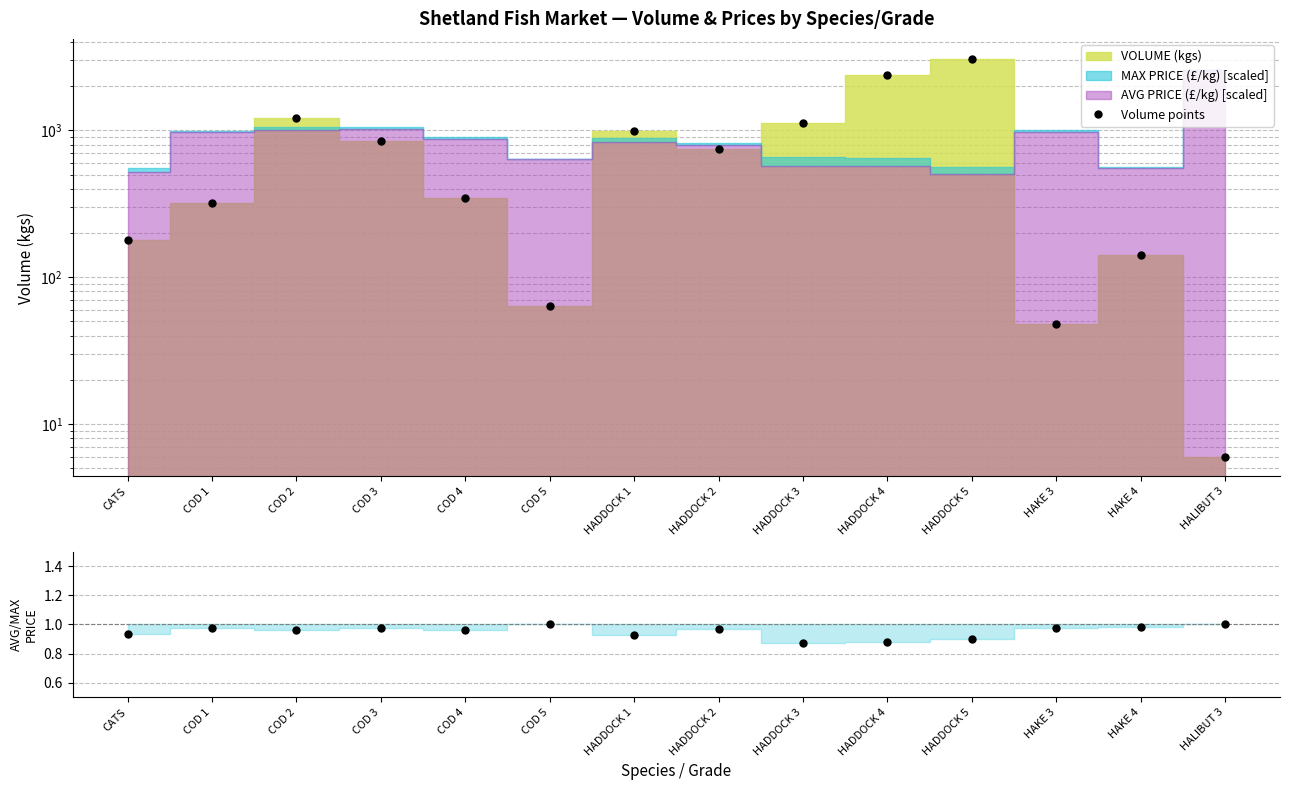

Reading right to left, list all the values displayed in this chart.

Volume points: HALIBUT 3=6.0	HAKE 4=141.0	HAKE 3=48.0	HADDOCK 5=3079.0	HADDOCK 4=2375.0	HADDOCK 3=1127.0	HADDOCK 2=744.0	HADDOCK 1=997.0	COD 5=64.0	COD 4=346.0	COD 3=852.0	COD 2=1215.0	COD 1=320.0	CATS=180.0
AVG/MAX ratio: HALIBUT 3=1.0	HAKE 4=1.0	HAKE 3=1.0	HADDOCK 5=0.9	HADDOCK 4=0.9	HADDOCK 3=0.9	HADDOCK 2=1.0	HADDOCK 1=0.9	COD 5=1.0	COD 4=1.0	COD 3=1.0	COD 2=1.0	COD 1=1.0	CATS=0.9